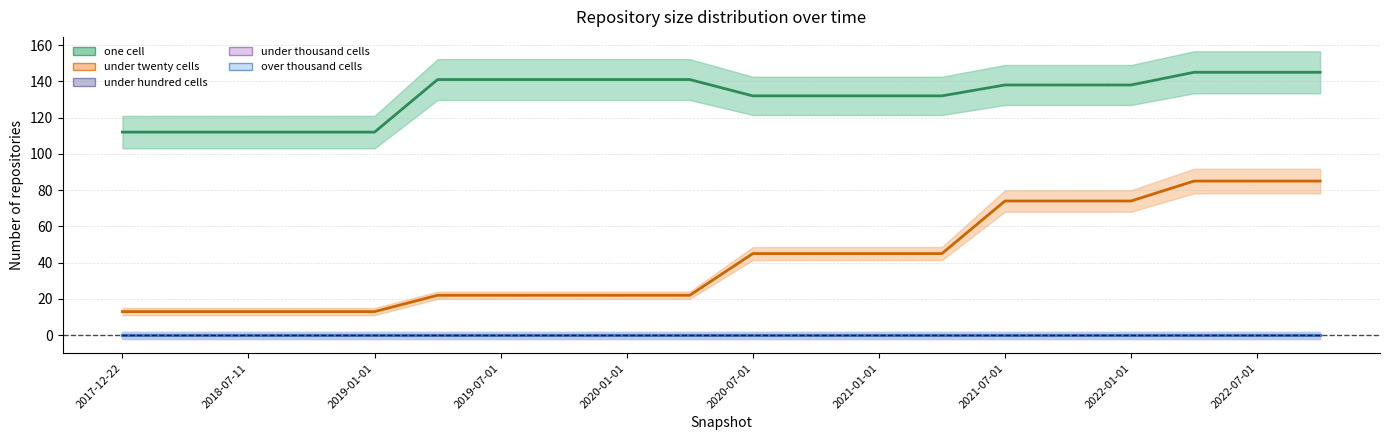

Reading left to right, list all the values displayed in this chart.

one_cell: 2017-12-22=112	2018-04-09=112	2018-07-11=112	2018-09-28=112	2019-01-01=112	2019-04-06=141	2019-07-01=141	2019-10-09=141	2020-01-01=141	2020-04-01=141	2020-07-01=132	2020-10-01=132	2021-01-01=132	2021-04-01=132	2021-07-01=138	2021-10-01=138	2022-01-01=138	2022-04-01=145	2022-07-01=145	2022-10-01=145
under_twenty_cells: 2017-12-22=13	2018-04-09=13	2018-07-11=13	2018-09-28=13	2019-01-01=13	2019-04-06=22	2019-07-01=22	2019-10-09=22	2020-01-01=22	2020-04-01=22	2020-07-01=45	2020-10-01=45	2021-01-01=45	2021-04-01=45	2021-07-01=74	2021-10-01=74	2022-01-01=74	2022-04-01=85	2022-07-01=85	2022-10-01=85
under_hundred_cells: 2017-12-22=0	2018-04-09=0	2018-07-11=0	2018-09-28=0	2019-01-01=0	2019-04-06=0	2019-07-01=0	2019-10-09=0	2020-01-01=0	2020-04-01=0	2020-07-01=0	2020-10-01=0	2021-01-01=0	2021-04-01=0	2021-07-01=0	2021-10-01=0	2022-01-01=0	2022-04-01=0	2022-07-01=0	2022-10-01=0
under_thousand_cells: 2017-12-22=0	2018-04-09=0	2018-07-11=0	2018-09-28=0	2019-01-01=0	2019-04-06=0	2019-07-01=0	2019-10-09=0	2020-01-01=0	2020-04-01=0	2020-07-01=0	2020-10-01=0	2021-01-01=0	2021-04-01=0	2021-07-01=0	2021-10-01=0	2022-01-01=0	2022-04-01=0	2022-07-01=0	2022-10-01=0
over_thousand_cells: 2017-12-22=0	2018-04-09=0	2018-07-11=0	2018-09-28=0	2019-01-01=0	2019-04-06=0	2019-07-01=0	2019-10-09=0	2020-01-01=0	2020-04-01=0	2020-07-01=0	2020-10-01=0	2021-01-01=0	2021-04-01=0	2021-07-01=0	2021-10-01=0	2022-01-01=0	2022-04-01=0	2022-07-01=0	2022-10-01=0